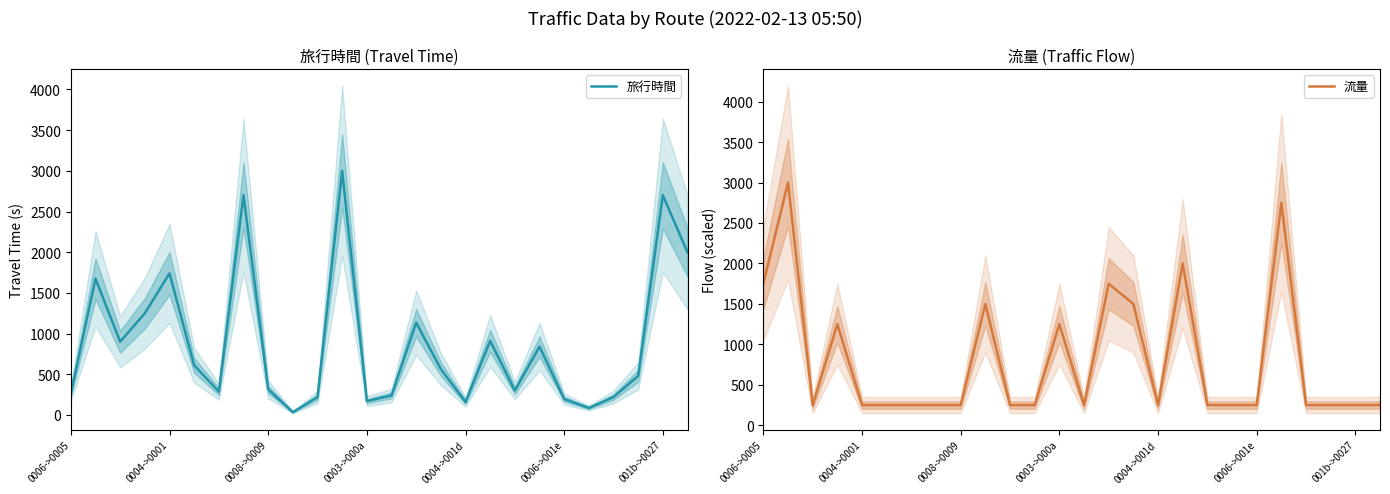

Is it true that 流量 equals 61 at 19?

False